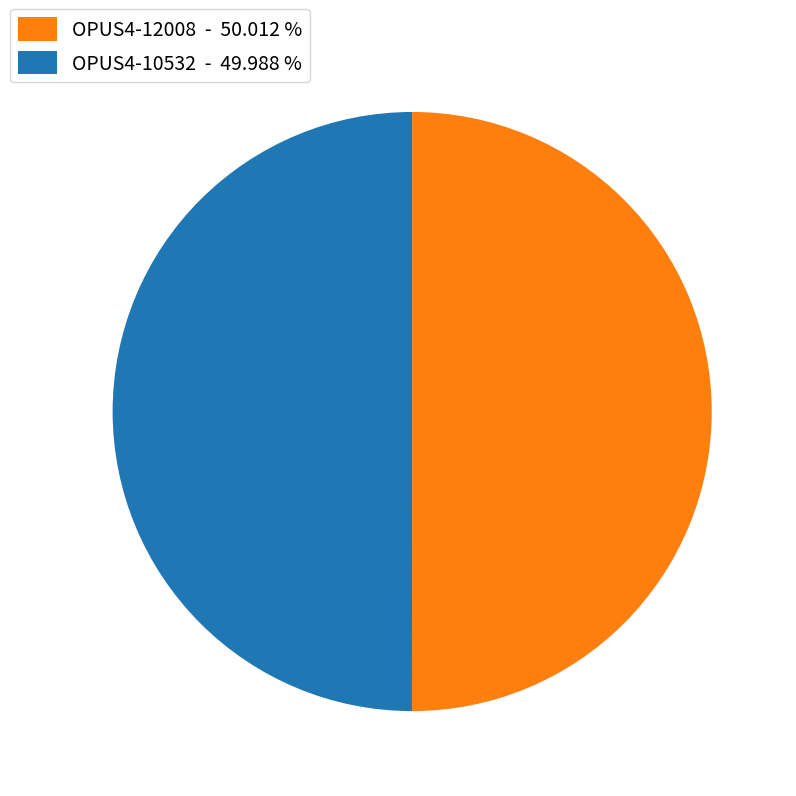

What is the ratio of the value at OPUS4-12008 - 50.012 % to the value at OPUS4-10532 - 49.988 %?

1.0